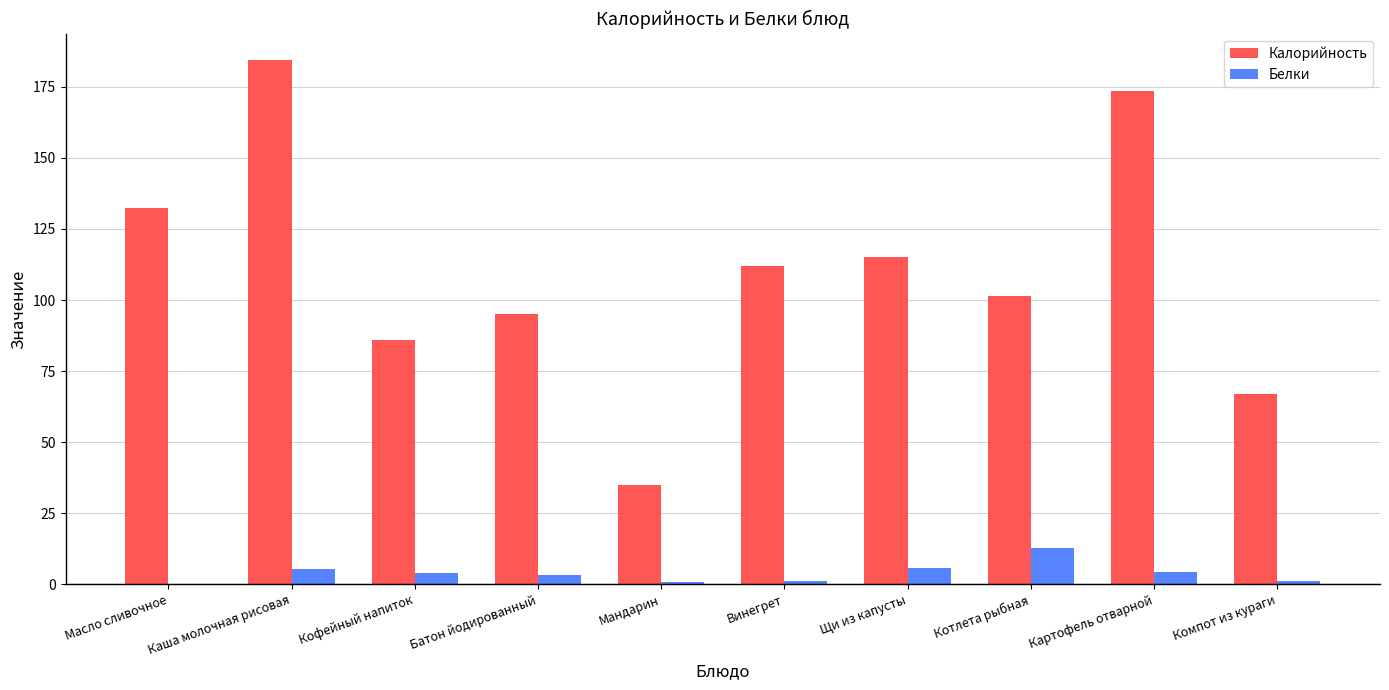

Is it true that Калорийность equals 100.7 at Компот из кураги?

False